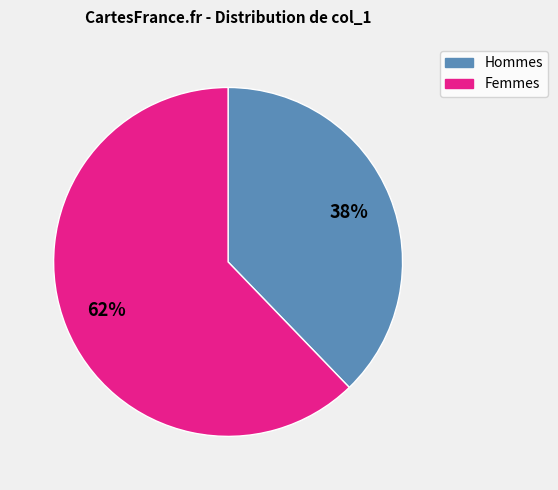

Is there any slice that represents more than half of the pie?

Yes